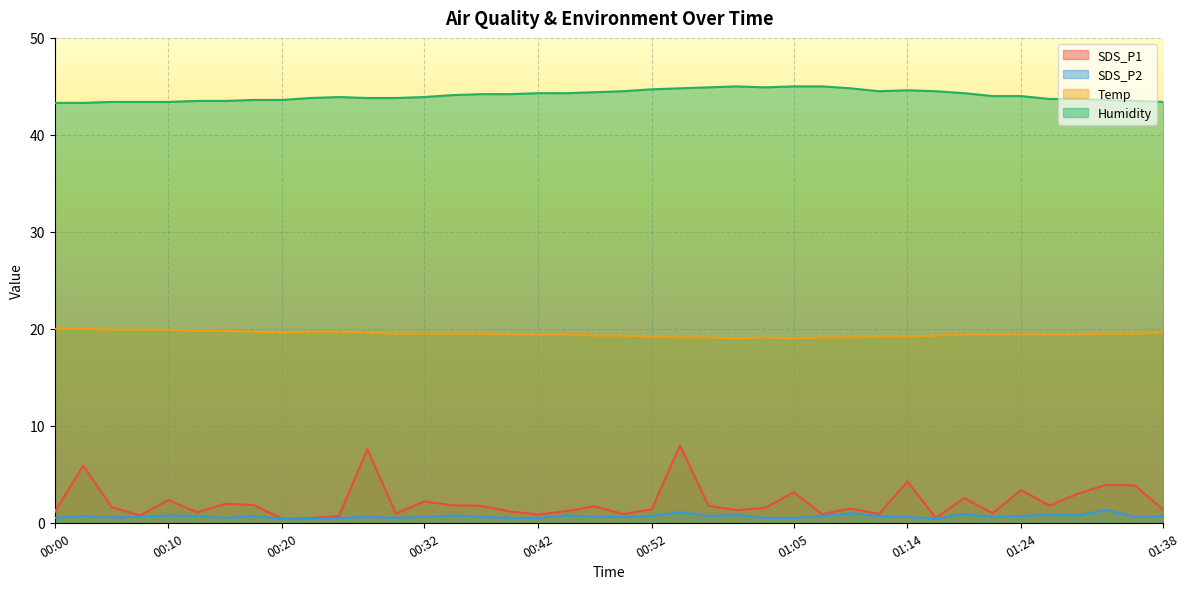

How many lines are shown in the chart?

4